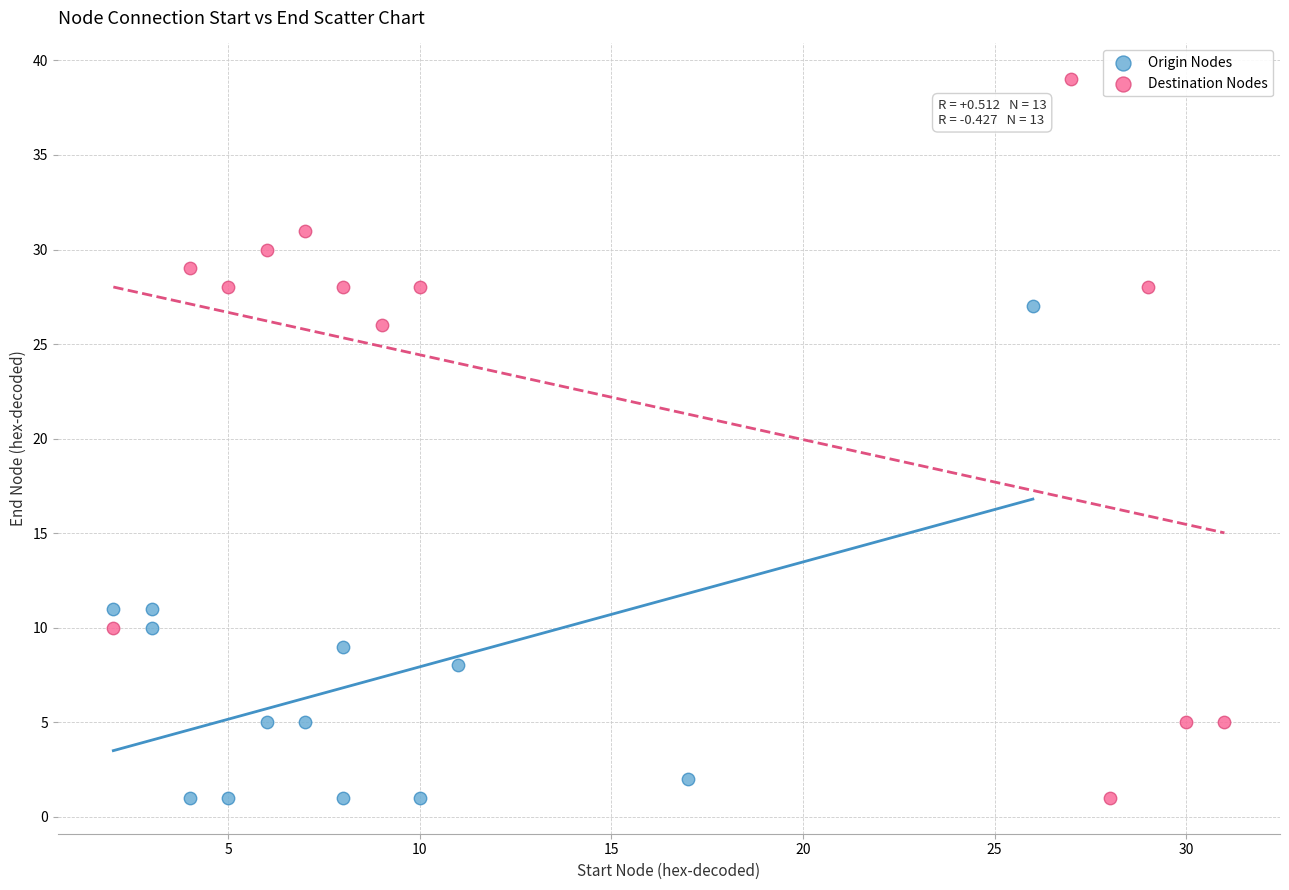

Which series has the largest Y range (max minus min)?

Destination Nodes